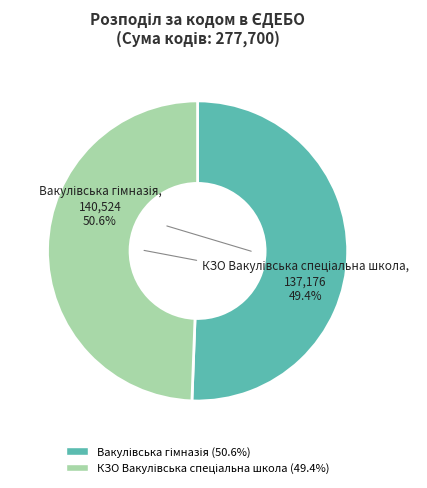

Is there any slice that represents more than half of the pie?

Yes